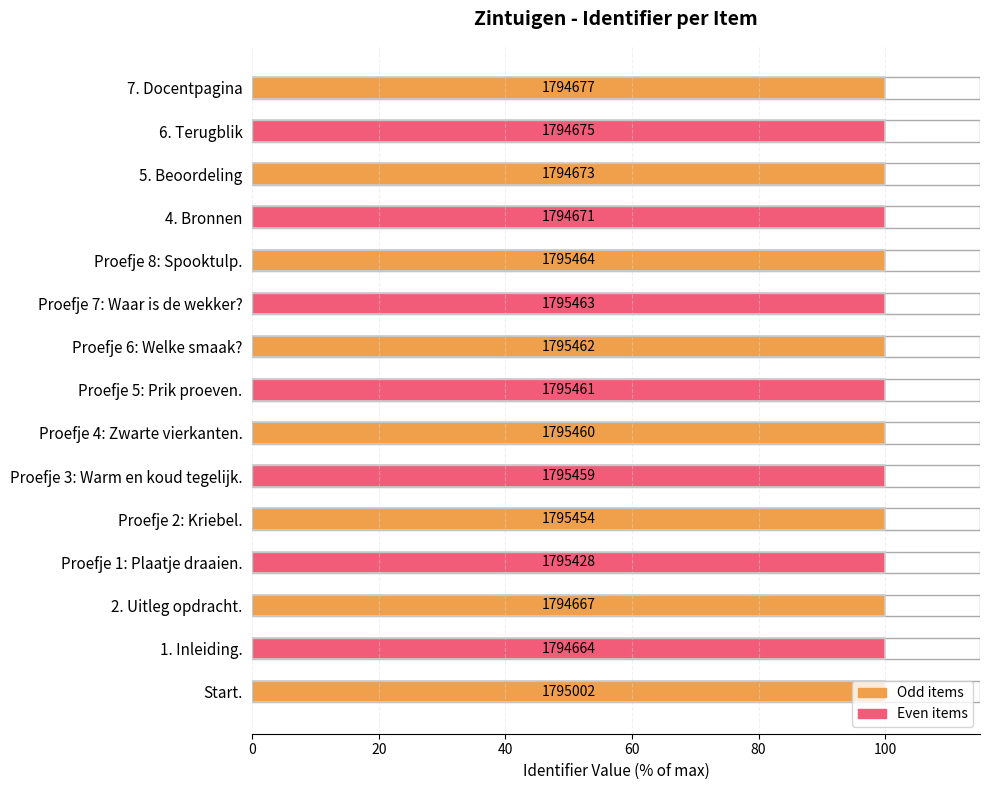

What is the smallest value displayed?

100.0